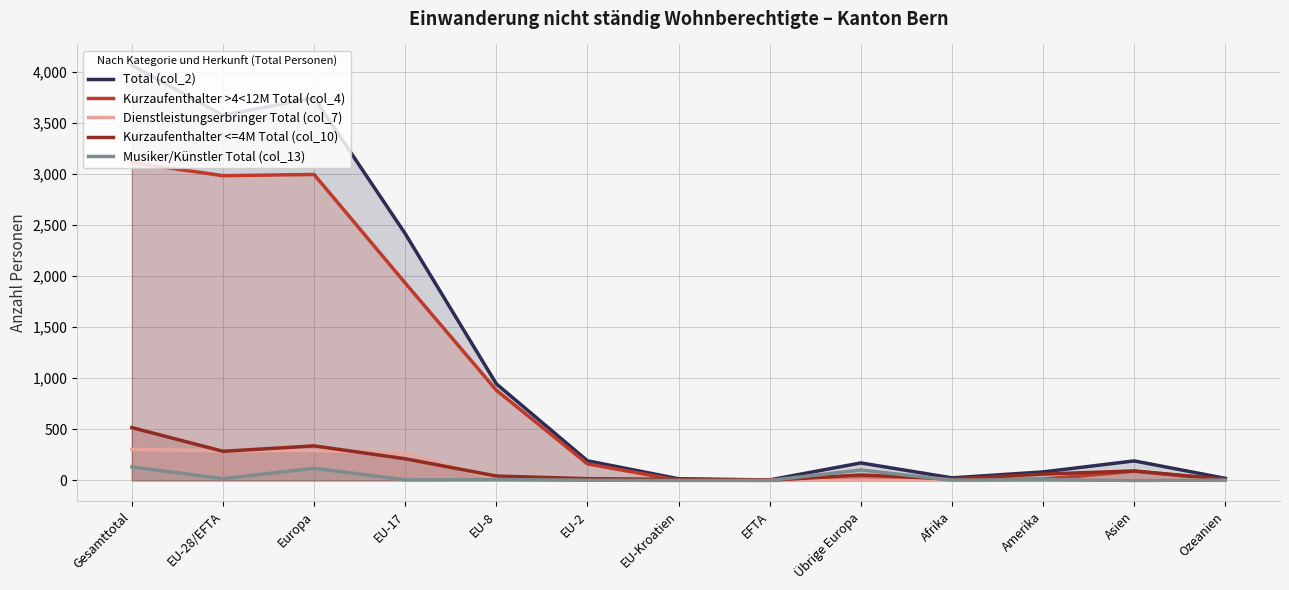

Which series changed the most between EFTA and Asien?

Total (col_2)